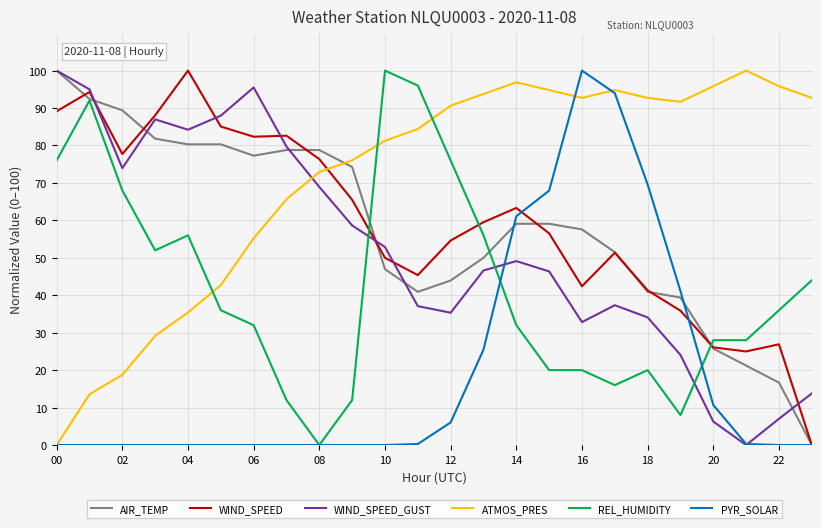

Count the number of categories in the chart.

24